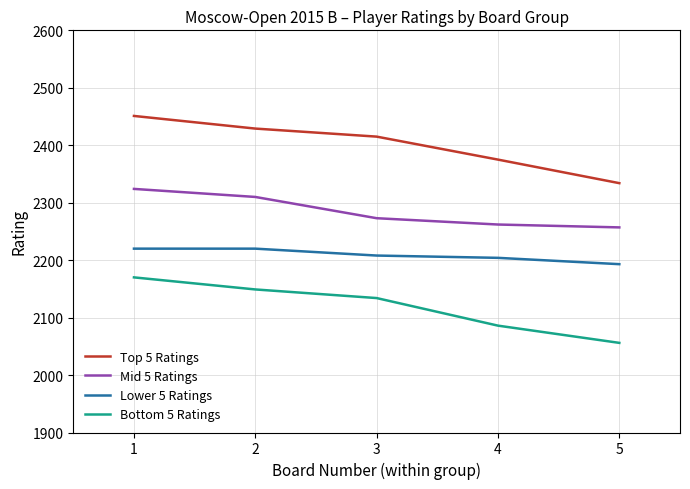

The Lower 5 Ratings series shows 1015 at 4. True or false?

False